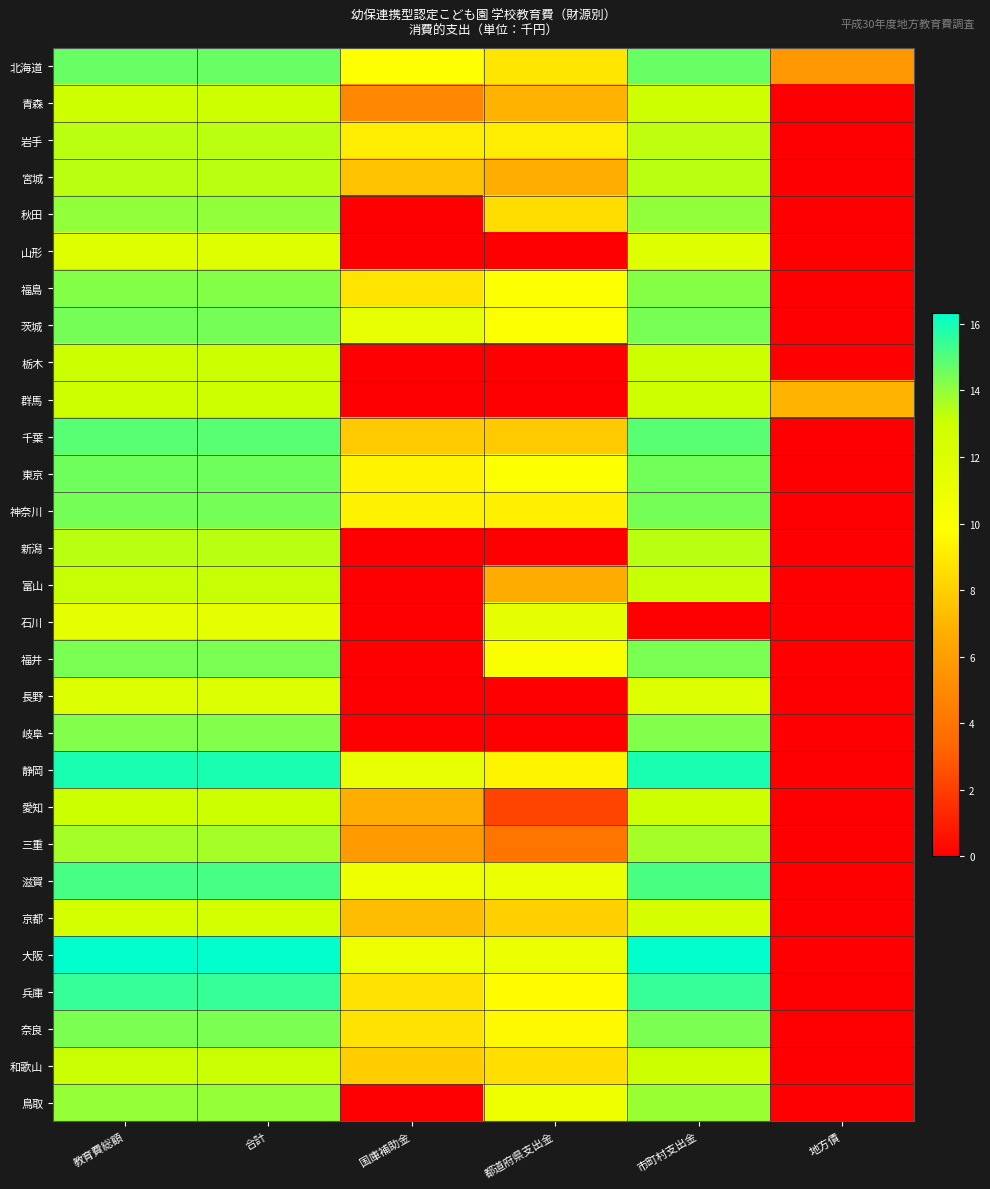

What is the total value across all series at 市町村支出金?

388.9